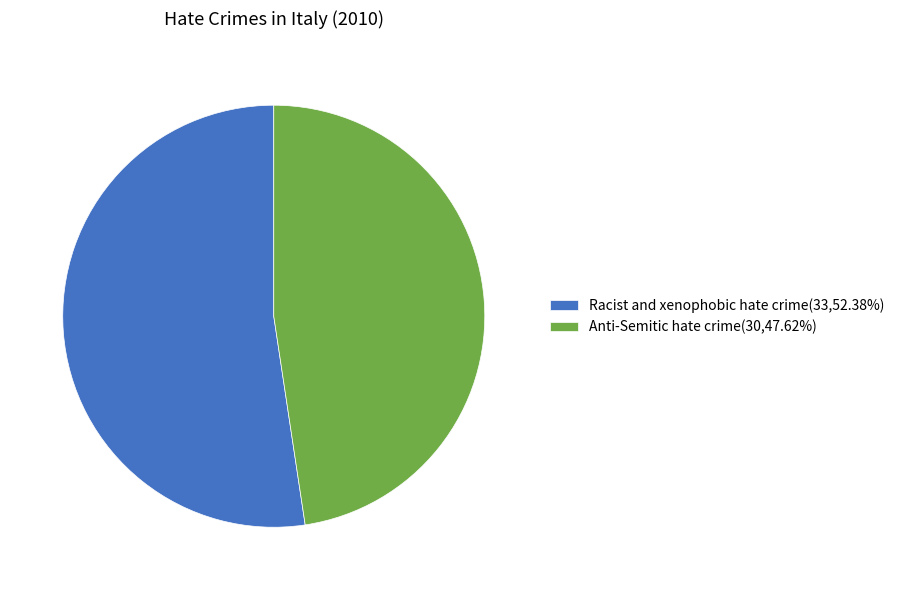

Approximately how many times larger is the value at Anti-Semitic hate crime(30,47.62%) compared to Racist and xenophobic hate crime(33,52.38%)?

0.9